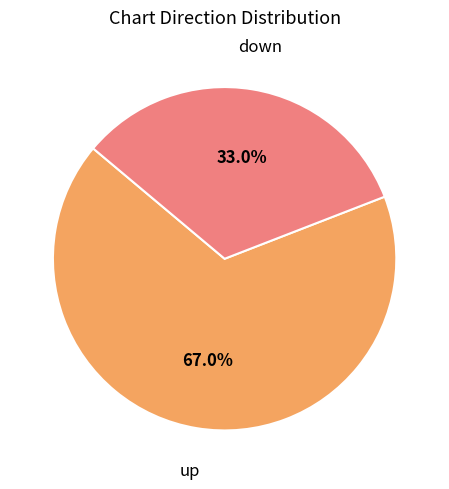

Is there any slice that represents more than half of the pie?

Yes